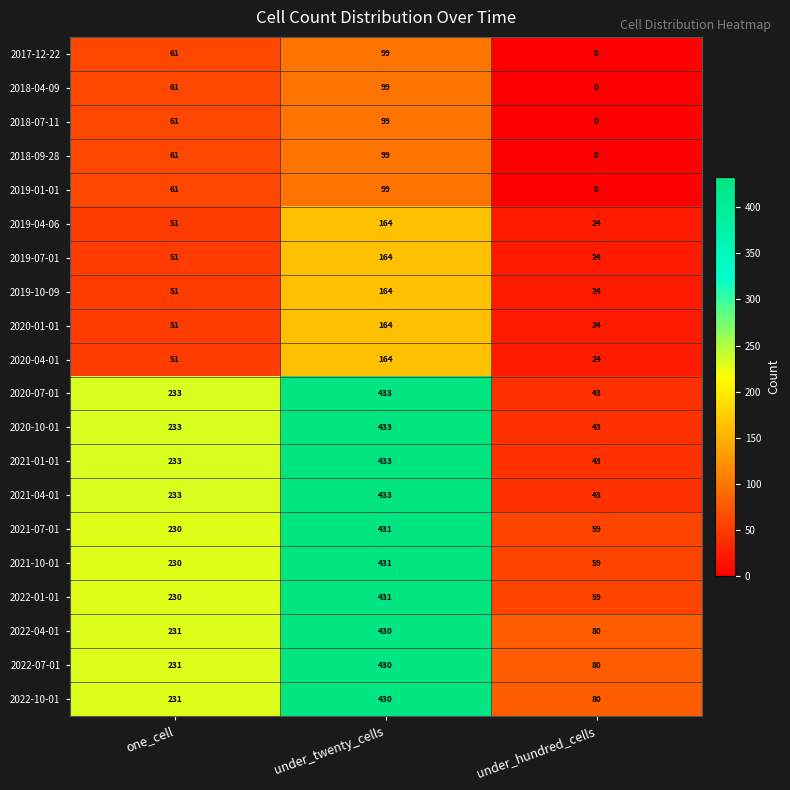

Read the 2018-04-09 value at under_twenty_cells.

99